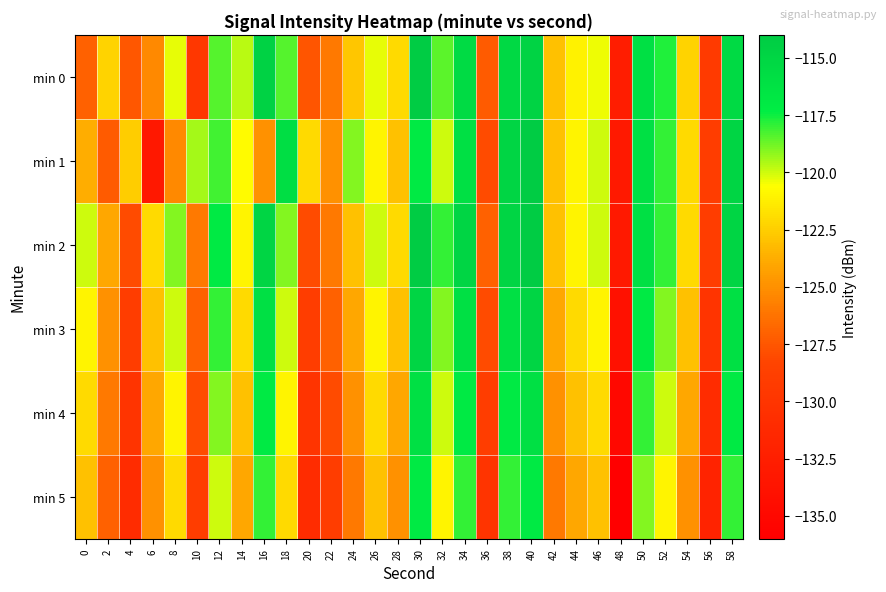

Rank the series by their maximum value, from lowest to highest.

min 5, min 4, min 3, min 0, min 1, min 2